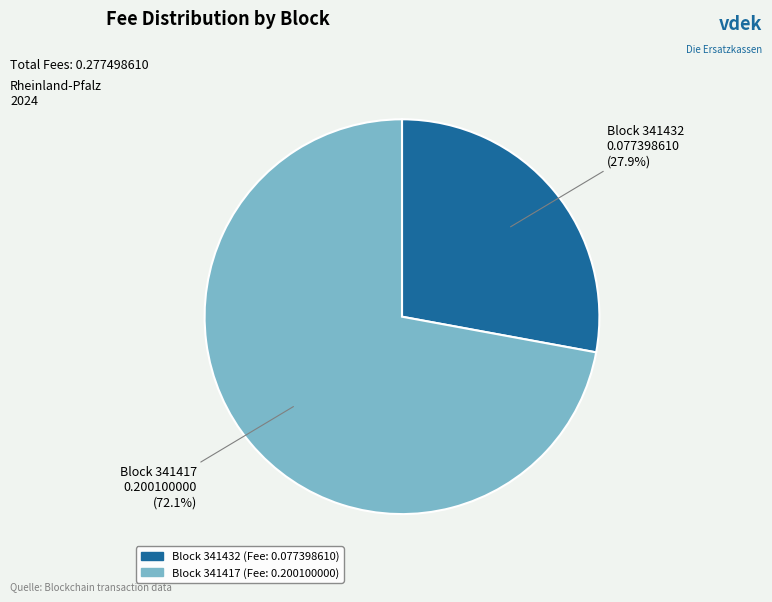

Does any single category account for the majority?

Yes